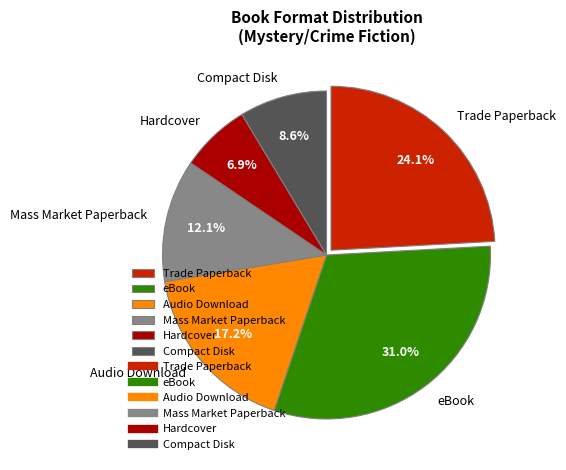

Which slice is the largest?

eBook